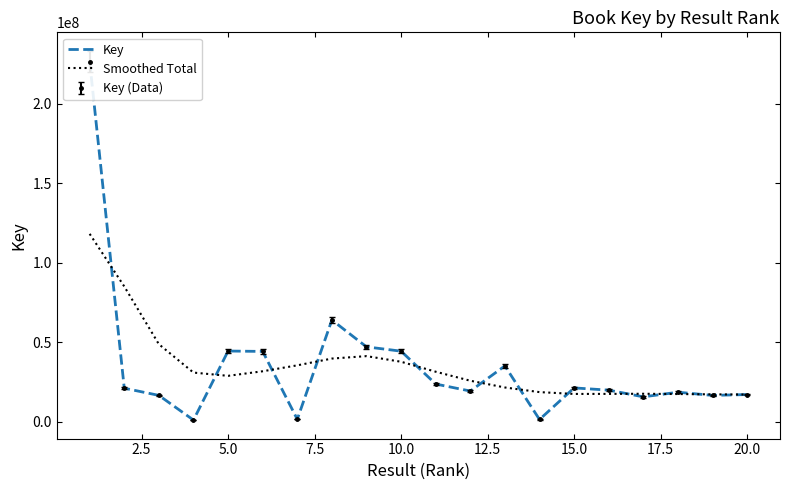

List the series in order of their overall mean, highest first.

Key, Smoothed Total